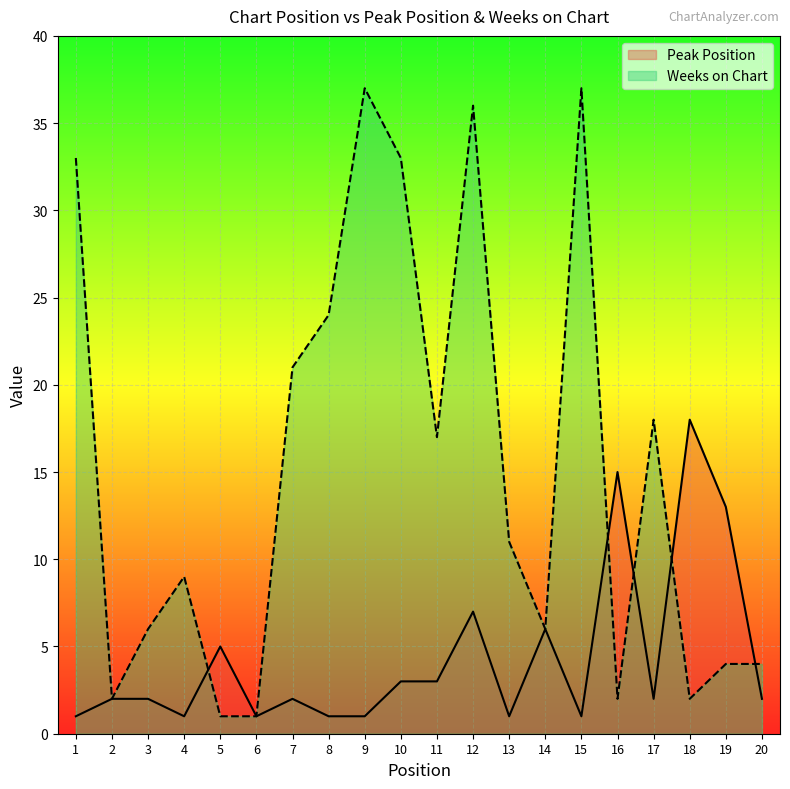

Which series has the widest spread of values?

Weeks on Chart